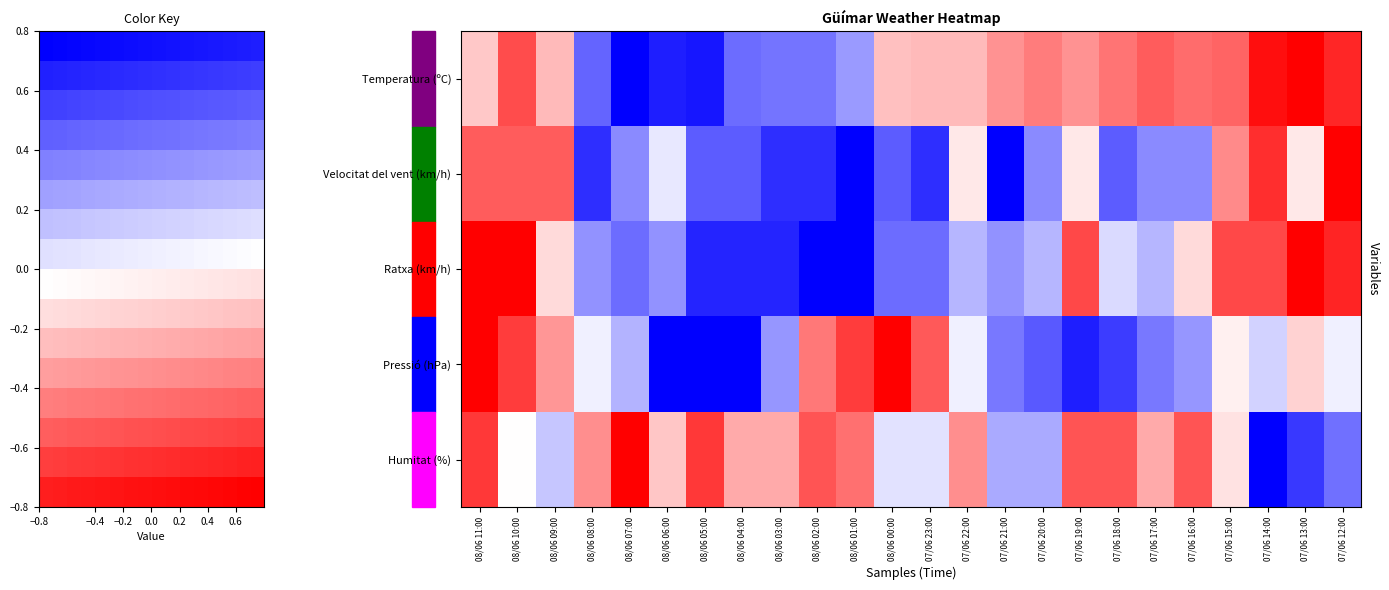

What is the sum of the Velocitat del vent (km/h) values at 07/06 20:00 and 08/06 08:00?

-1.3